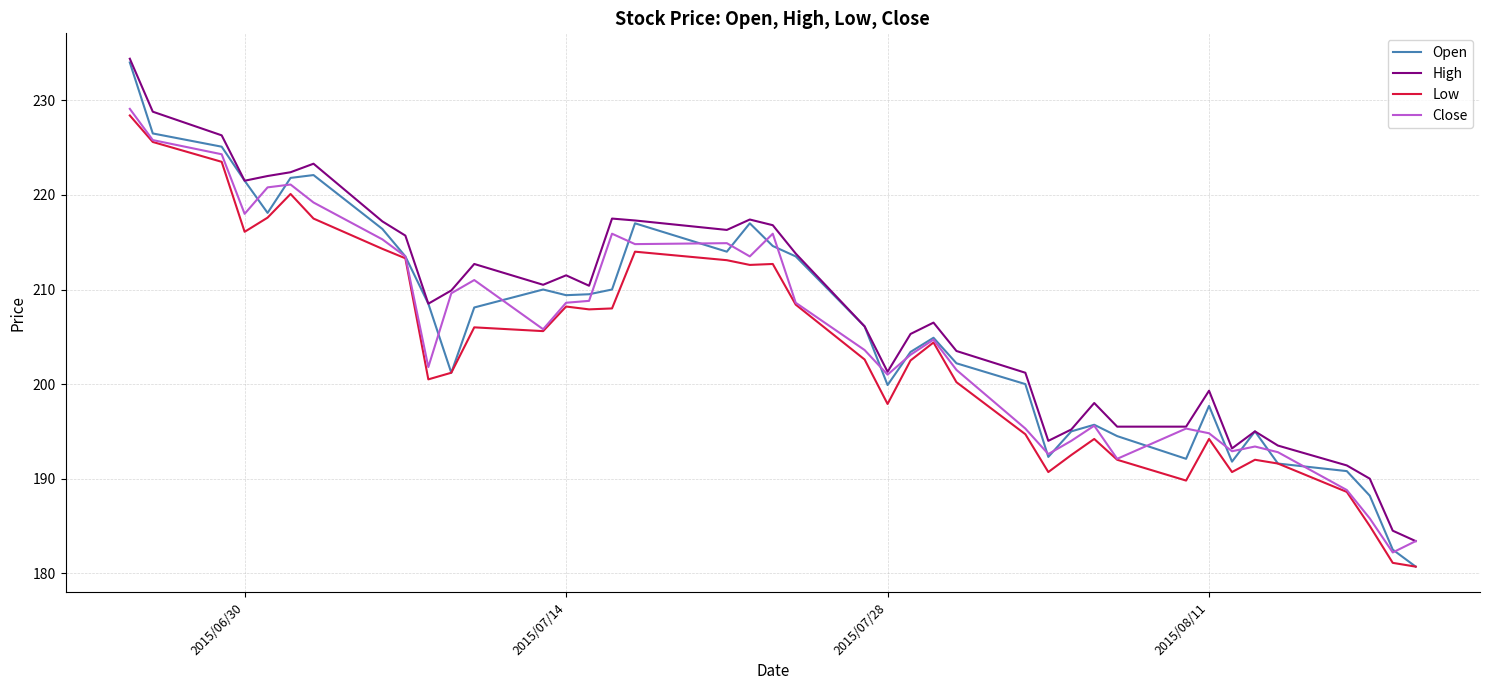

What is the minimum value shown in the chart?

180.7